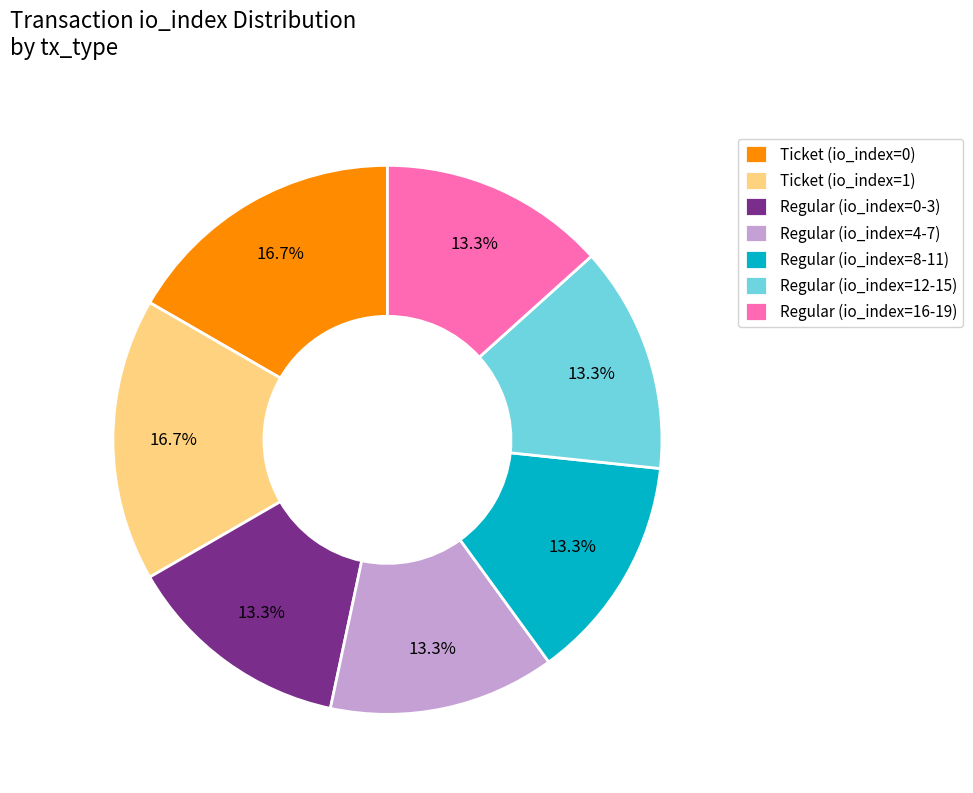

Between Ticket (io_index=1) and Regular (io_index=4-7), which is larger?

Ticket (io_index=1)